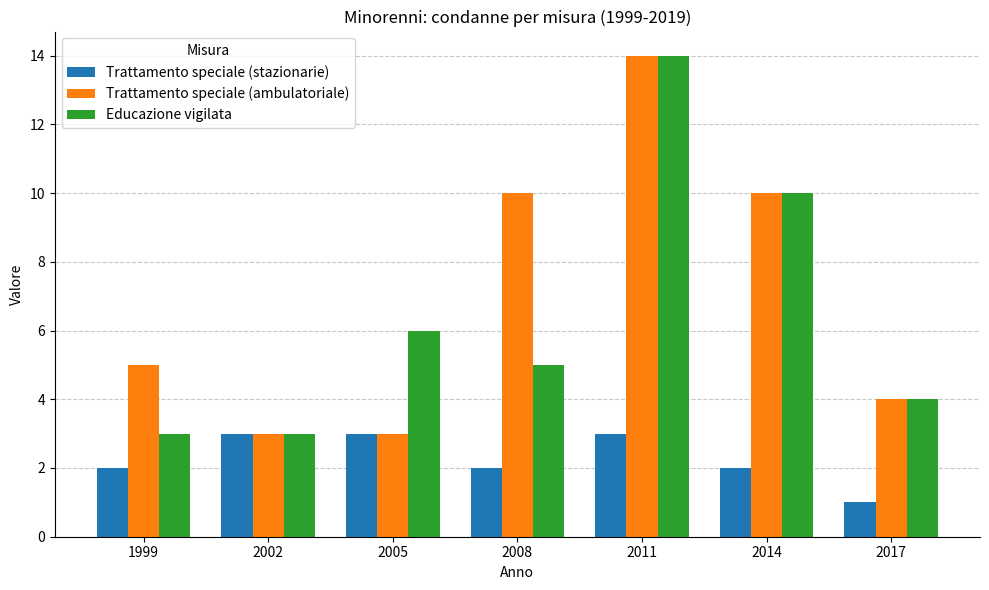

True or false: Trattamento speciale (stazionarie) has a value of 4 at 2008.

False